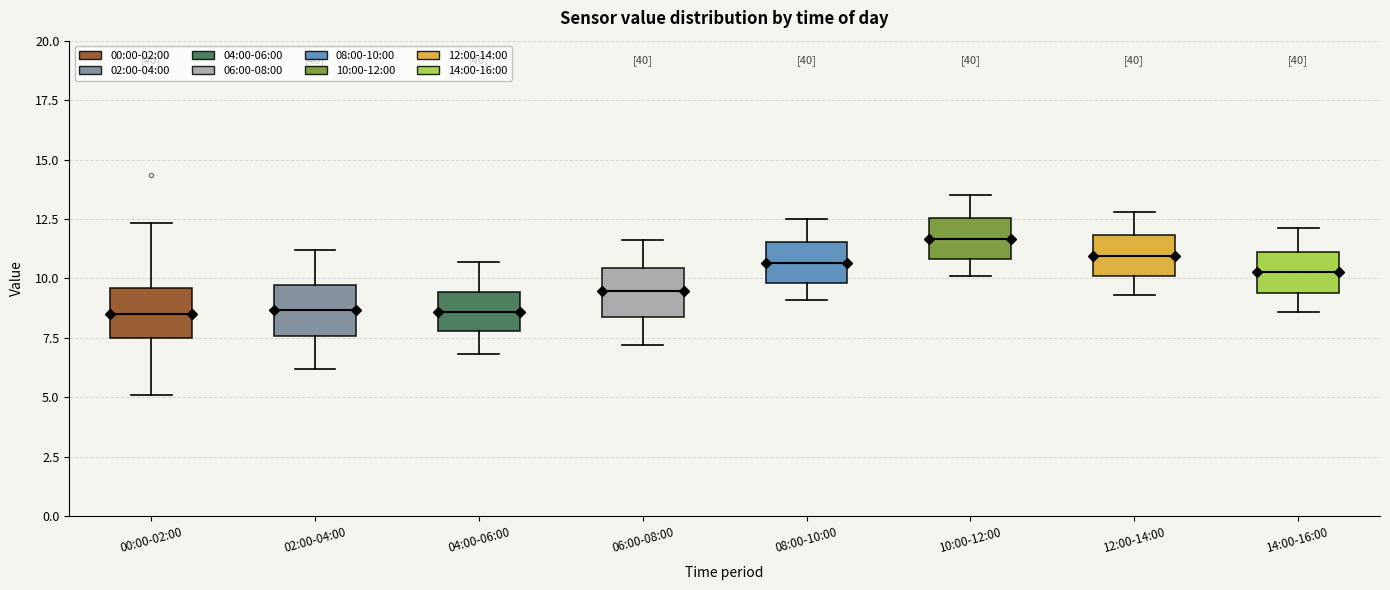

Reading left to right, transcribe this box plot: for each box, give where its median line is, the range the box spans, and where its two whiskers end, as read against the y-axis. The values are not printed on the chart, so give them approximately, as read against the axis.

00:00-02:00: median 8.5, box 7.5 to 9.5, whiskers 5.0 to 12.5
02:00-04:00: median 8.5, box 7.5 to 9.5, whiskers 6.0 to 11.0
04:00-06:00: median 8.5, box 8.0 to 9.5, whiskers 7.0 to 10.5
06:00-08:00: median 9.5, box 8.5 to 10.5, whiskers 7.0 to 11.5
08:00-10:00: median 10.5, box 10.0 to 11.5, whiskers 9.0 to 12.5
10:00-12:00: median 11.5, box 11.0 to 12.5, whiskers 10.0 to 13.5
12:00-14:00: median 11.0, box 10.0 to 12.0, whiskers 9.5 to 13.0
14:00-16:00: median 10.5, box 9.5 to 11.0, whiskers 8.5 to 12.0